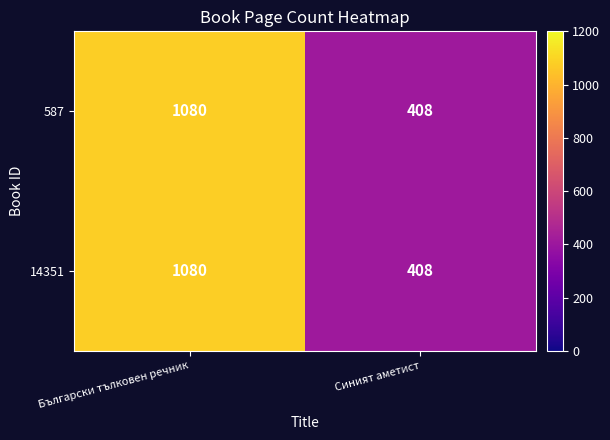

List the labels in order of 14351 value, smallest first.

Синият аметист, Български тълковен речник